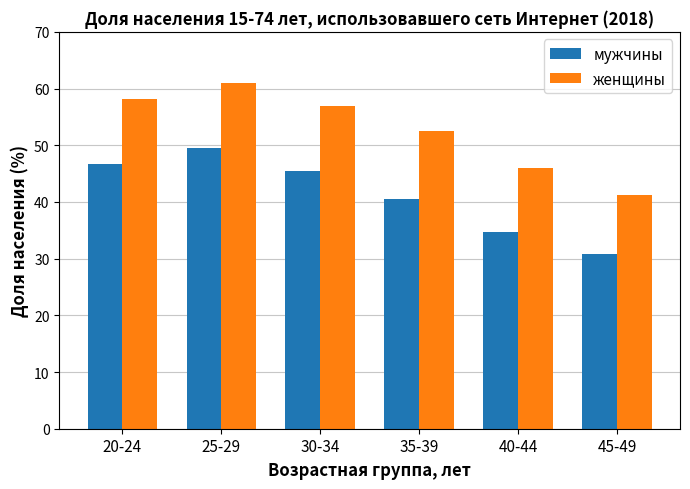

What is the maximum value shown in the chart?

60.9